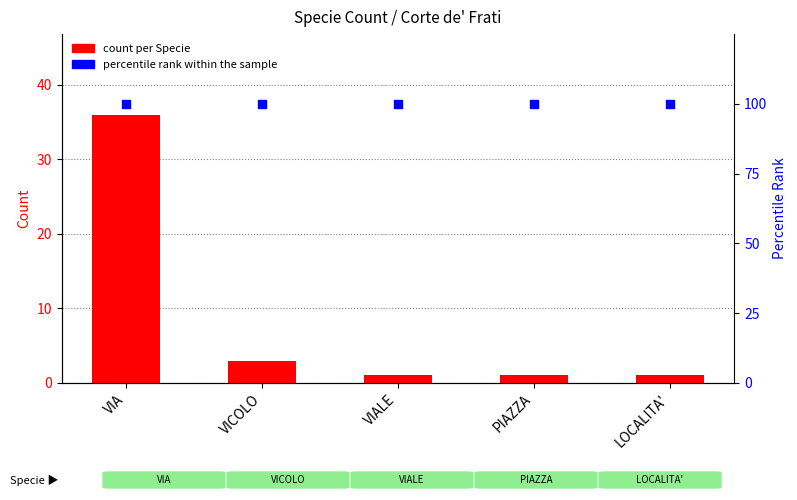

Which series reaches the minimum Y coordinate?

count per Specie